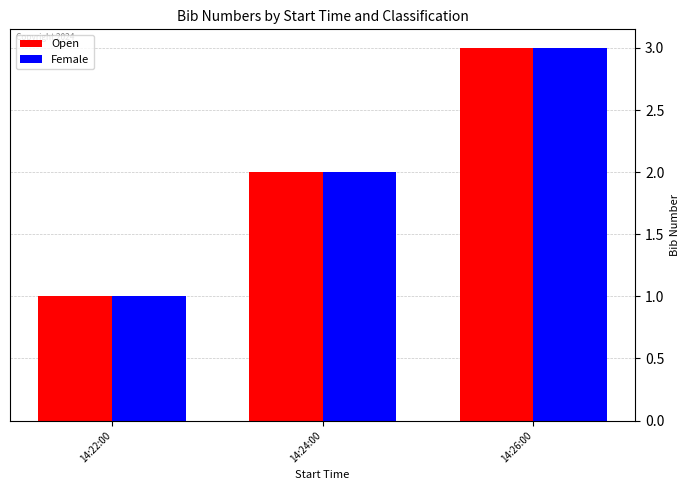

At which category is the sum across all series the highest?

14:26:00